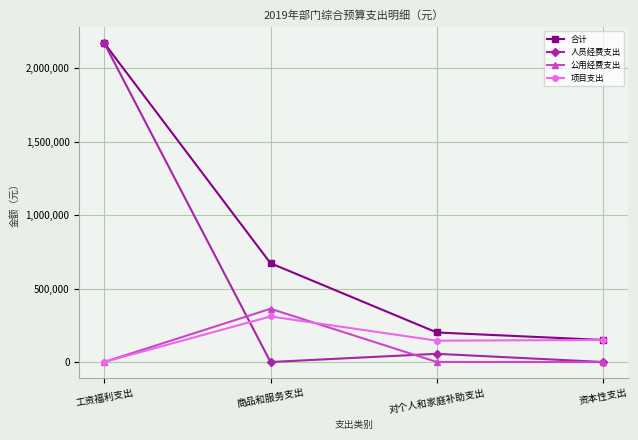

In 公用经费支出, how many points are higher than both neighbors (excluding endpoints)?

1